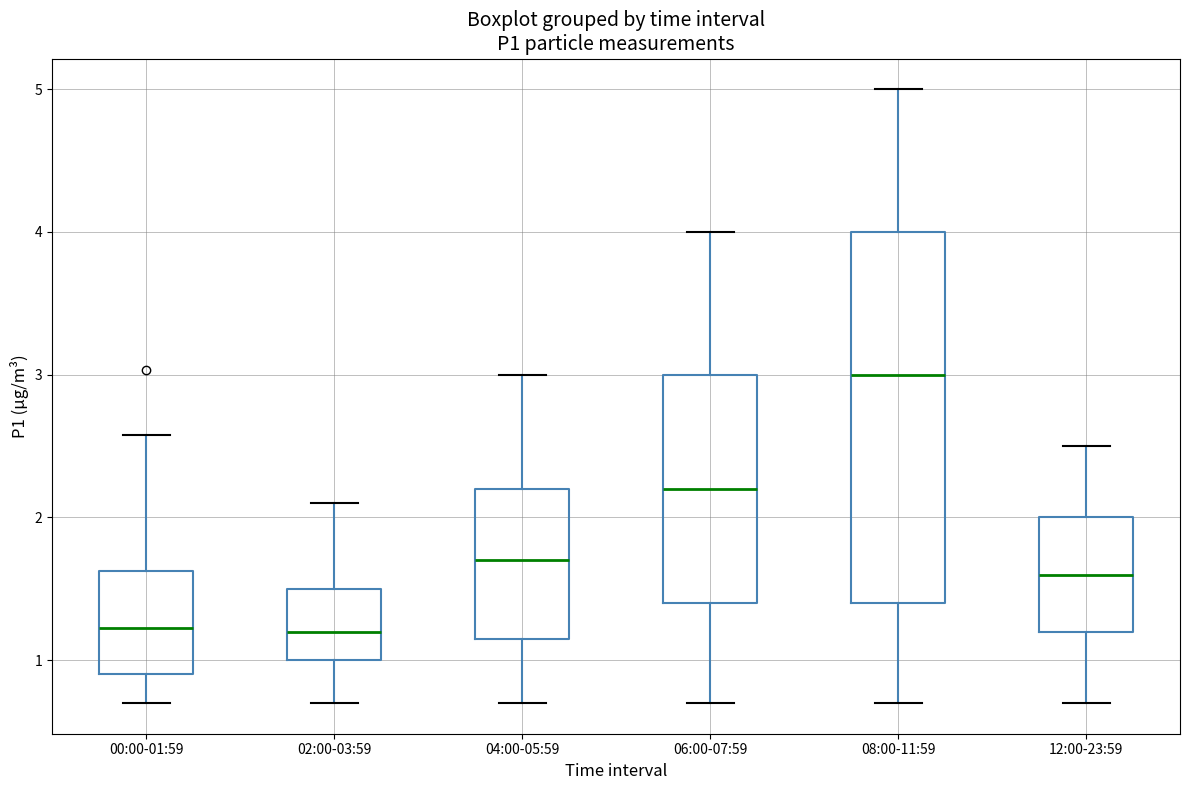

Where does the upper whisker of the box for 02:00-03:59 end on the y-axis? The values are not printed on the chart, so give them approximately, as read against the axis.

2.1